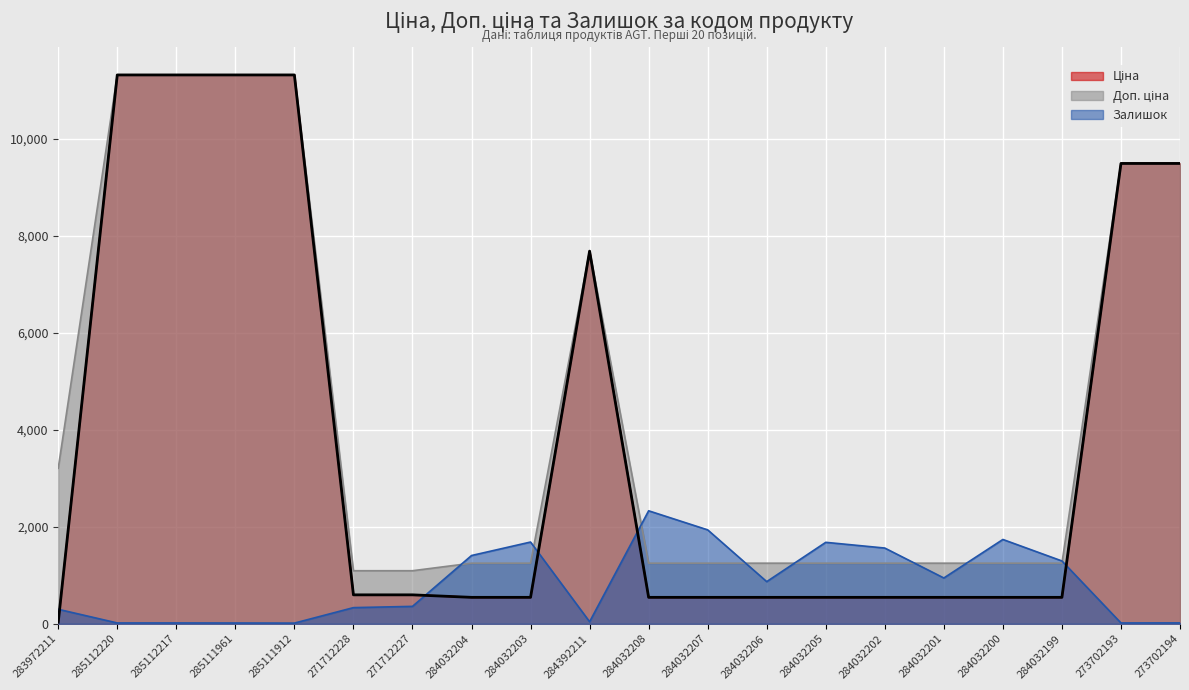

What are all the series names shown in the legend?

Ціна, Доп. ціна, Залишок